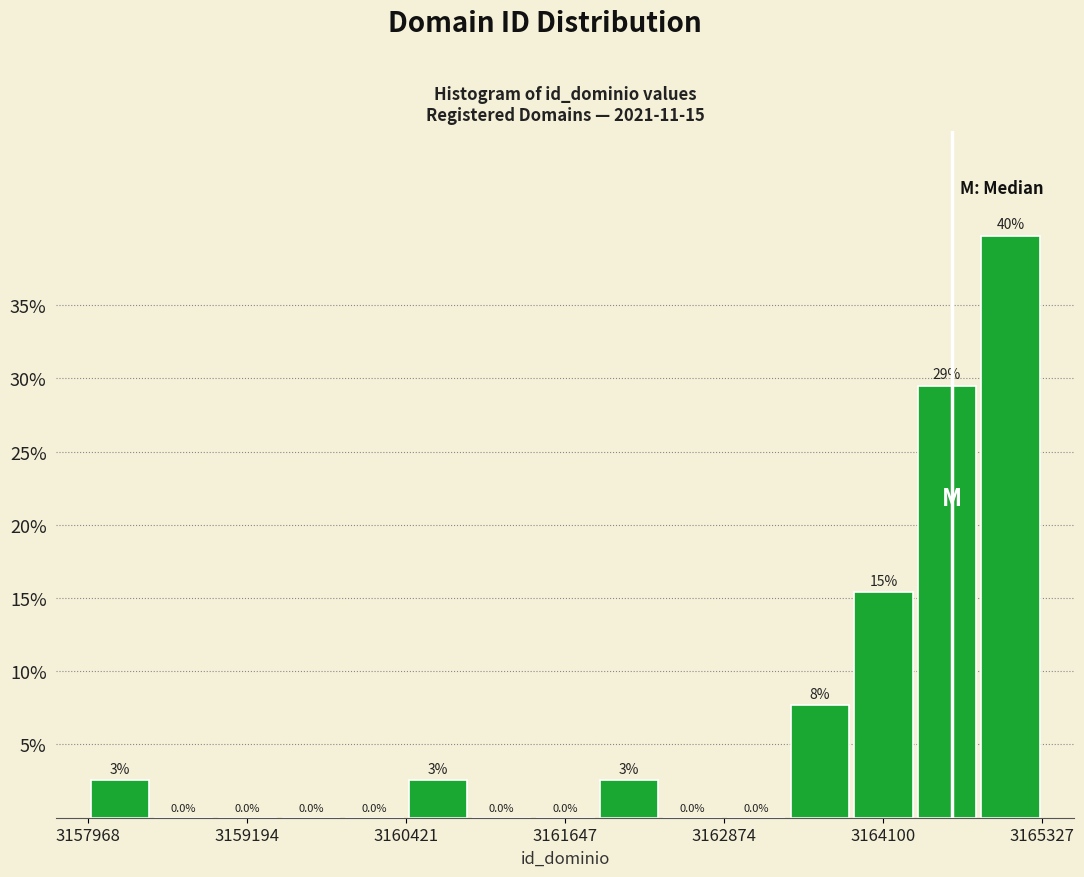

Read against the x-axis, roughly where is the centre of the tallest bar?

3165000